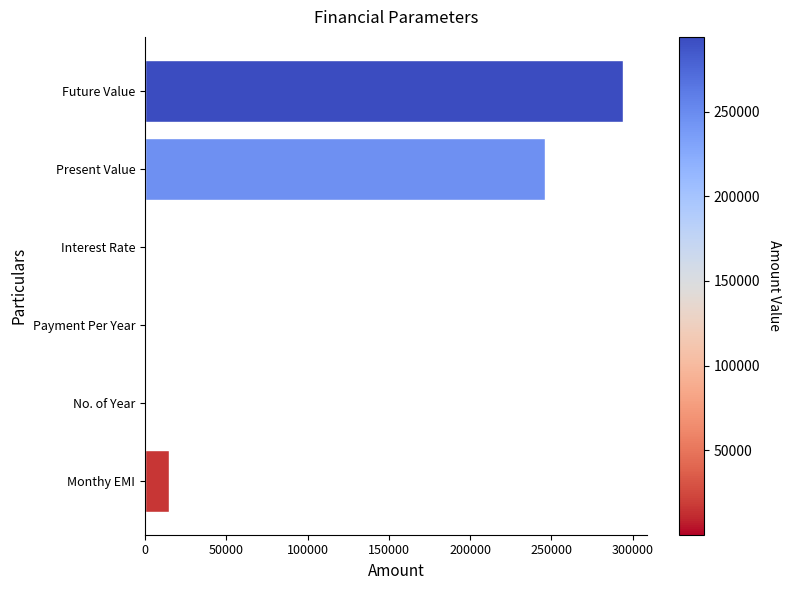

Is it true that the value at Monthy EMI is 26688.3?

False